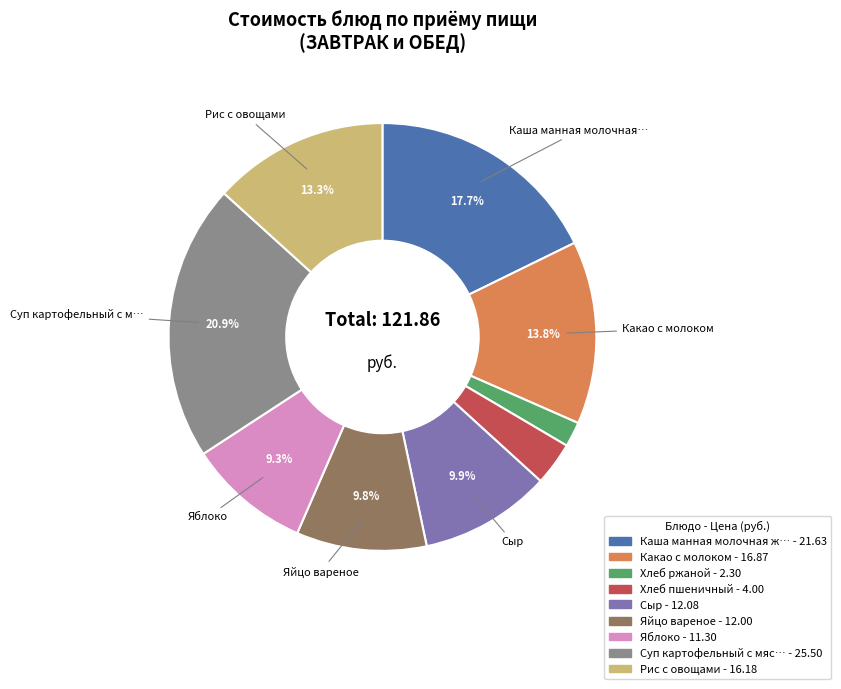

Does any single category account for the majority?

No